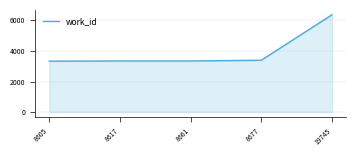

What is the ratio of the value at 8677 to the value at 8605?

1.0